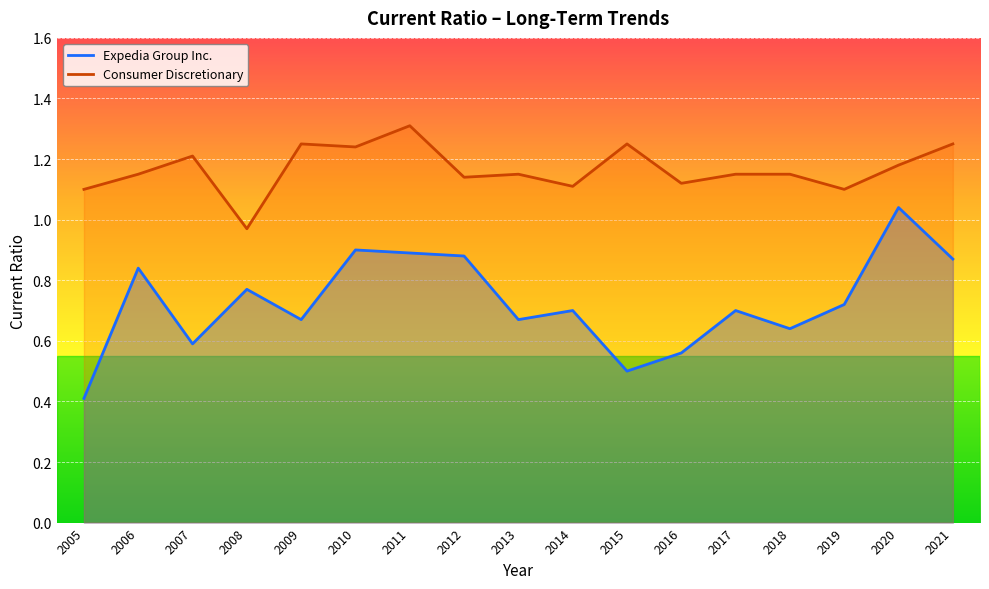

What is the value of the Consumer Discretionary point at the 6th from the left?

1.2